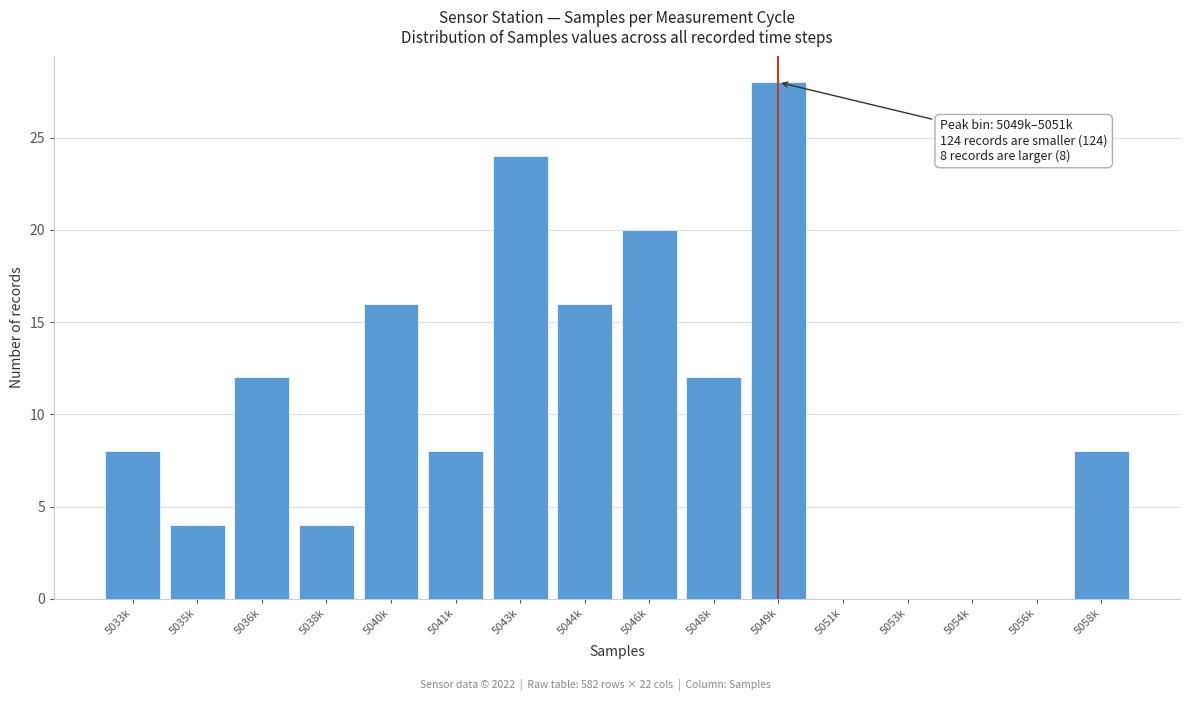

Reading right to left, transcribe all the data shown in this chart.

5058k=8	5056k=0	5054k=0	5053k=0	5051k=0	5049k=28	5048k=12	5046k=20	5044k=16	5043k=24	5041k=8	5040k=16	5038k=4	5036k=12	5035k=4	5033k=8